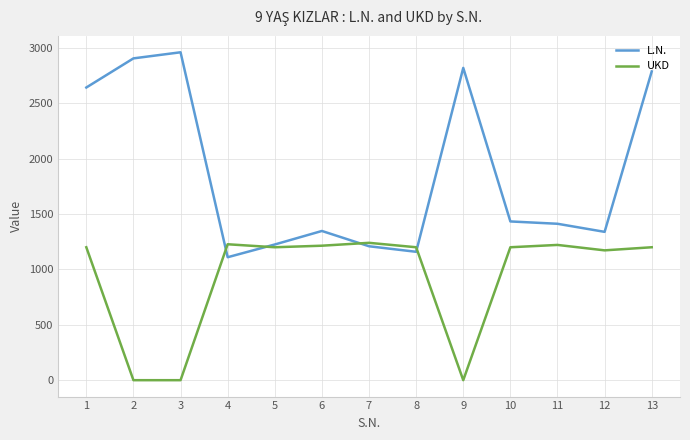

Is this an area chart (filled region under the line)?

No